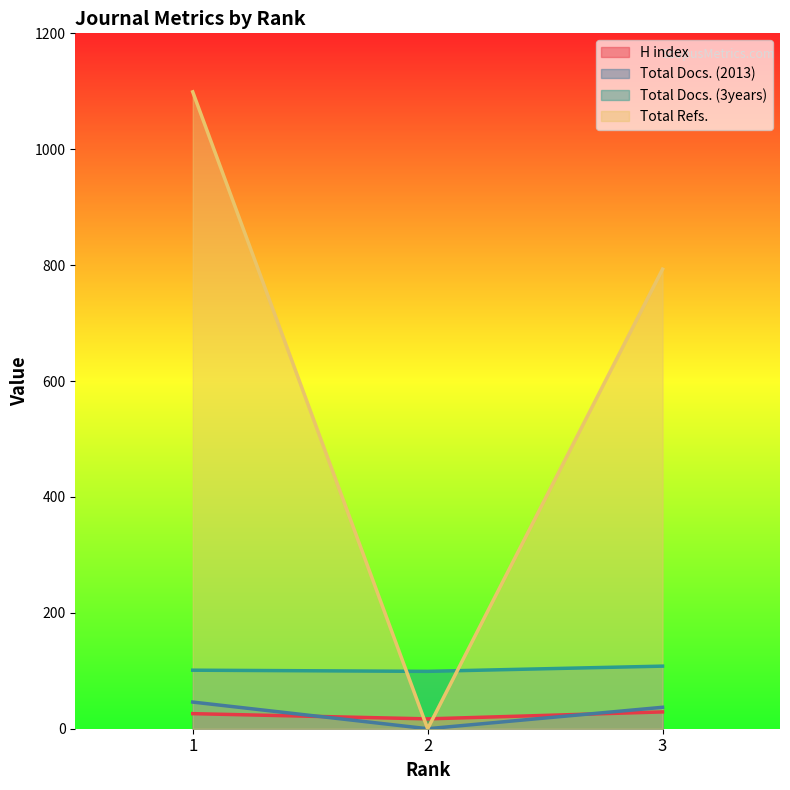

Which series changed the most between 1 and 2?

Total Refs.